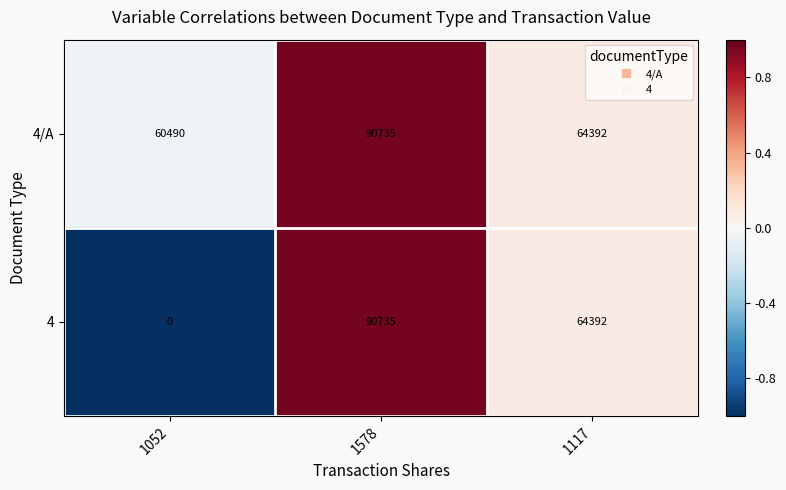

Reading right to left, list all the values displayed in this chart.

4/A: 64392	90735	60490
4: 64392	90735	0